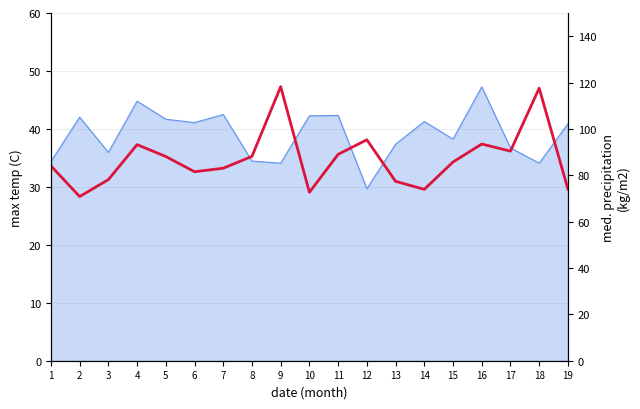

Reading right to left, transcribe all the data shown in this chart.

19=74.0	18=117.6	17=90.4	16=93.5	15=85.7	14=73.9	13=77.4	12=95.3	11=89.0	10=72.7	9=118.2	8=88.2	7=83.0	6=81.5	5=88.1	4=93.2	3=78.1	2=70.8	1=84.0